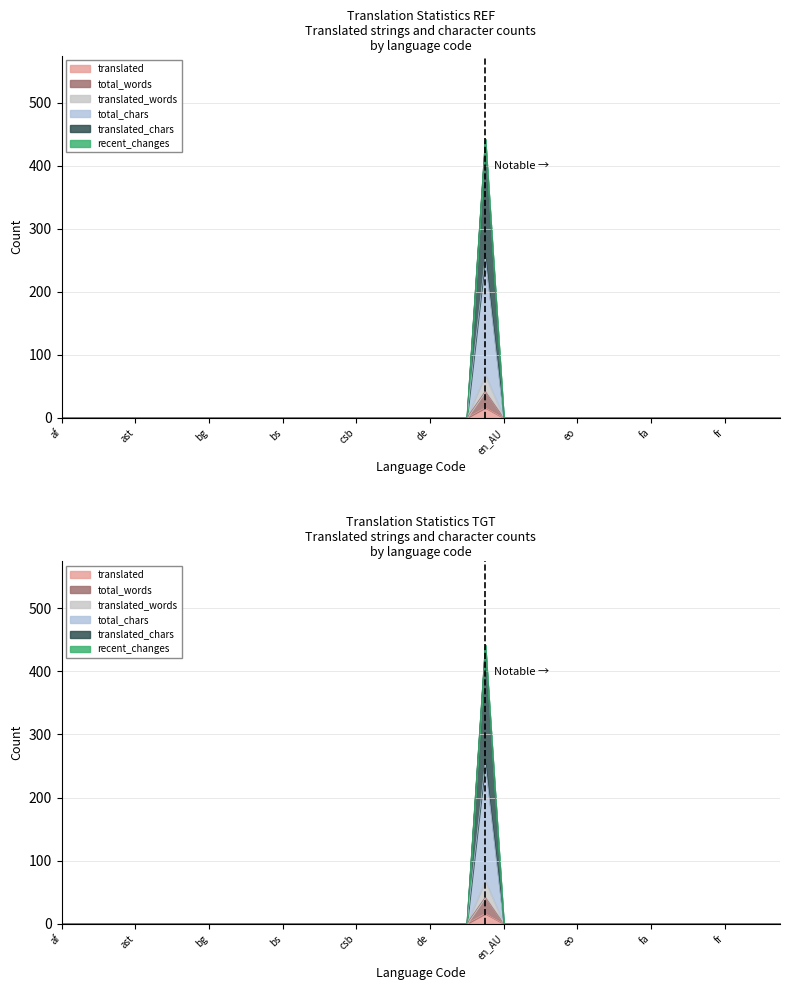

The value of total_chars at az is 30. True or false?

False